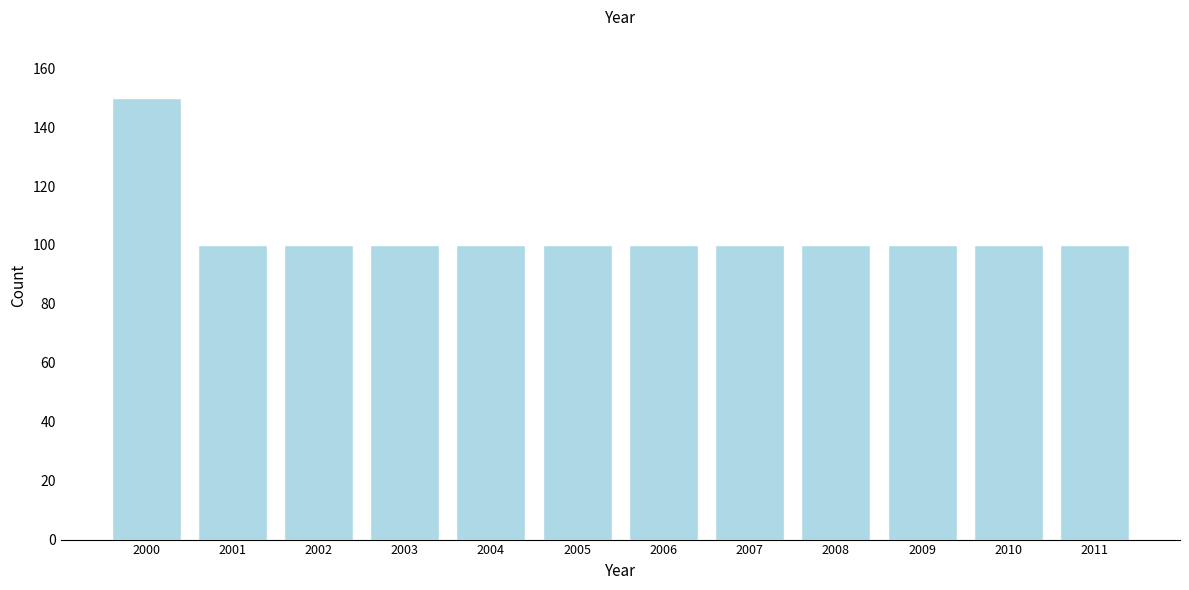

Reading right to left, extract all data points from this chart.

2011=100	2010=100	2009=100	2008=100	2007=100	2006=100	2005=100	2004=100	2003=100	2002=100	2001=100	2000=150